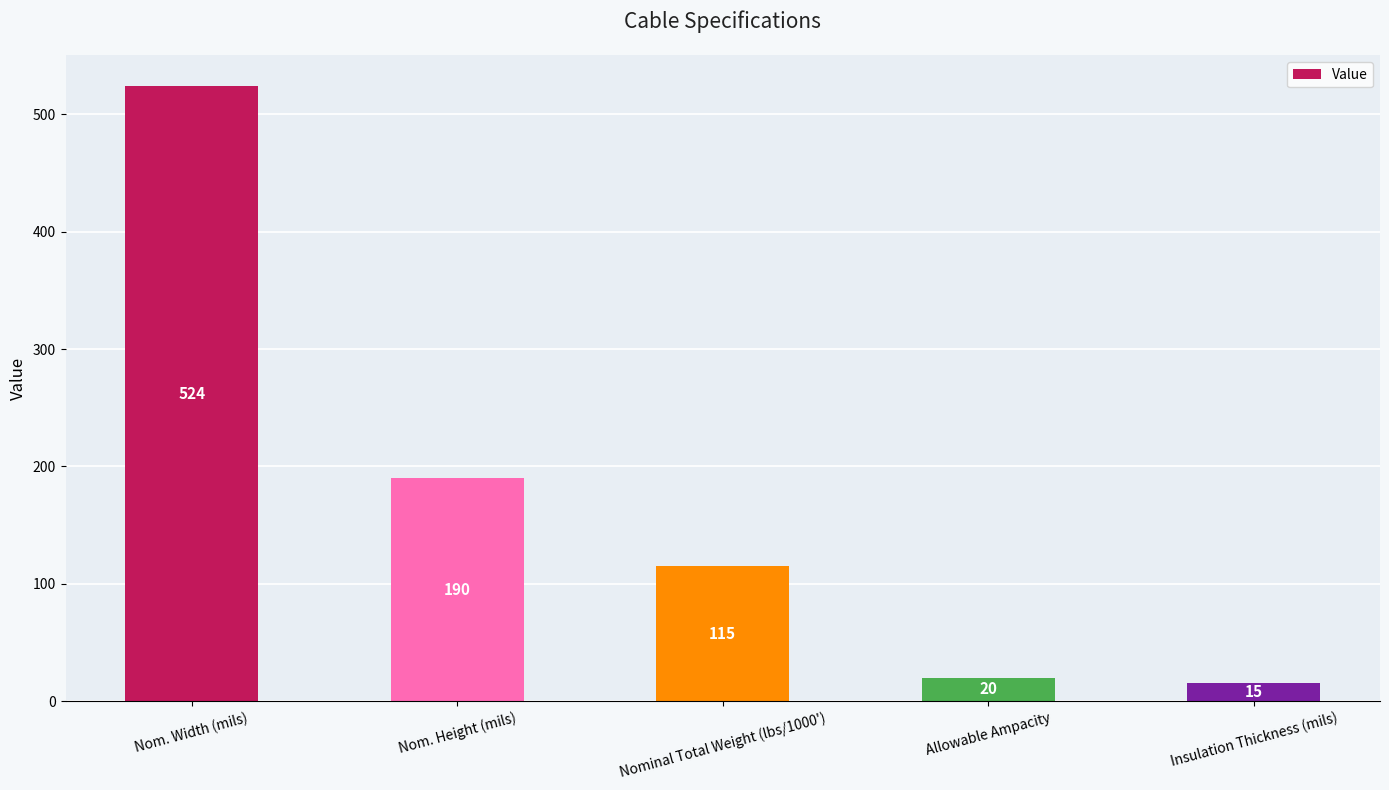

List the labels in order of value, smallest first.

Insulation Thickness (mils), Allowable Ampacity, Nominal Total Weight (lbs/1000'), Nom. Height (mils), Nom. Width (mils)